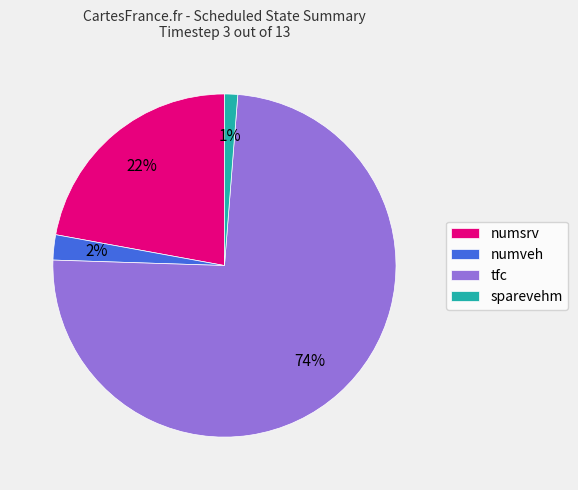

Does tfc represent more than half of the total?

Yes